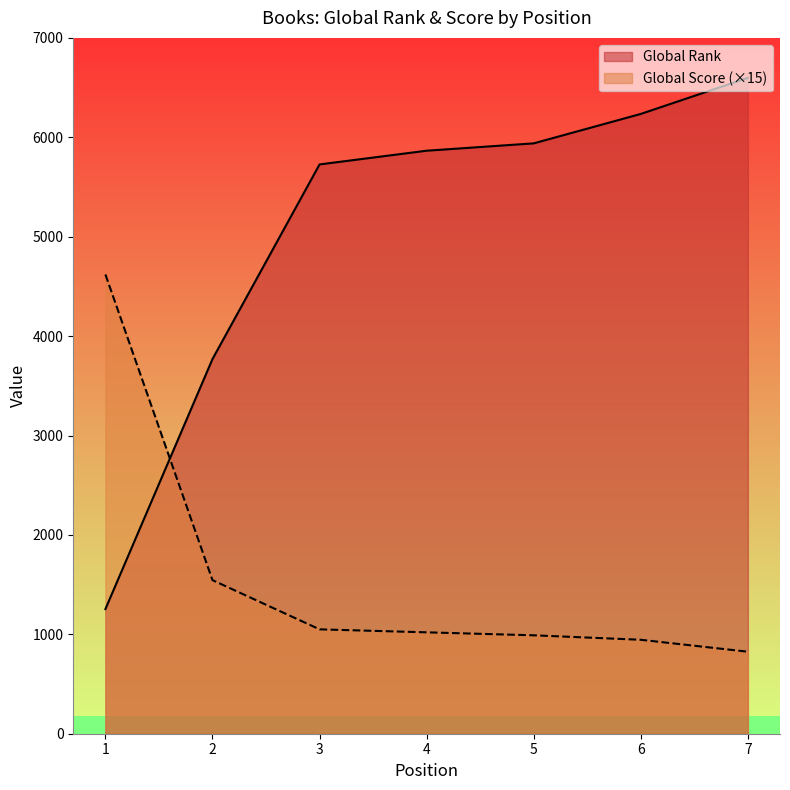

Which series changed the most between 2 and 6?

Global Rank